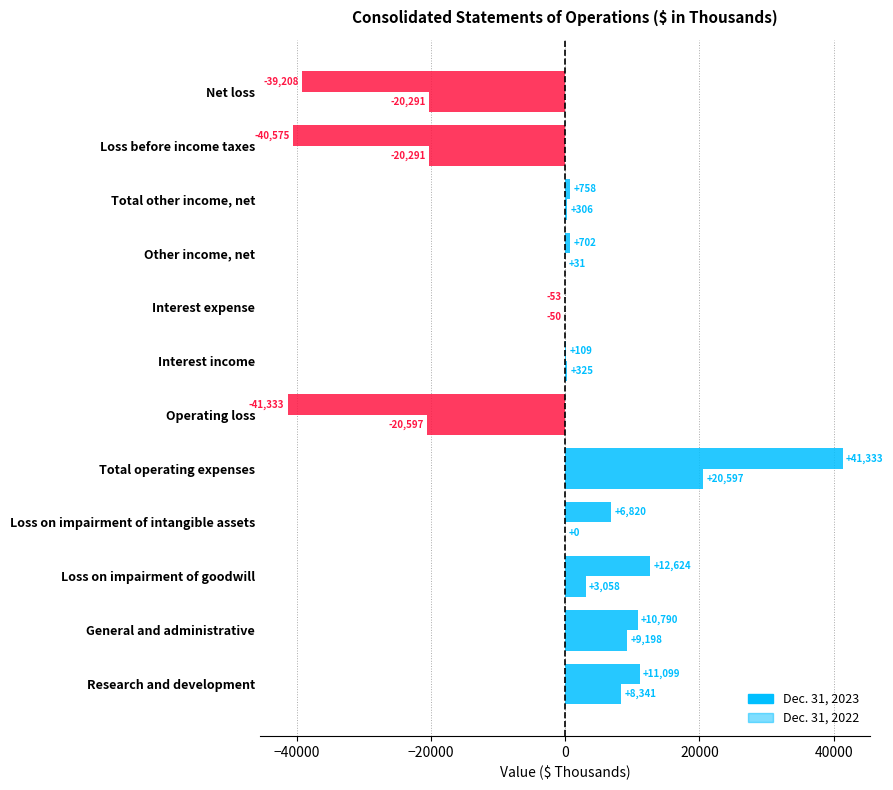

How many values in Dec. 31, 2022 are above zero?

8